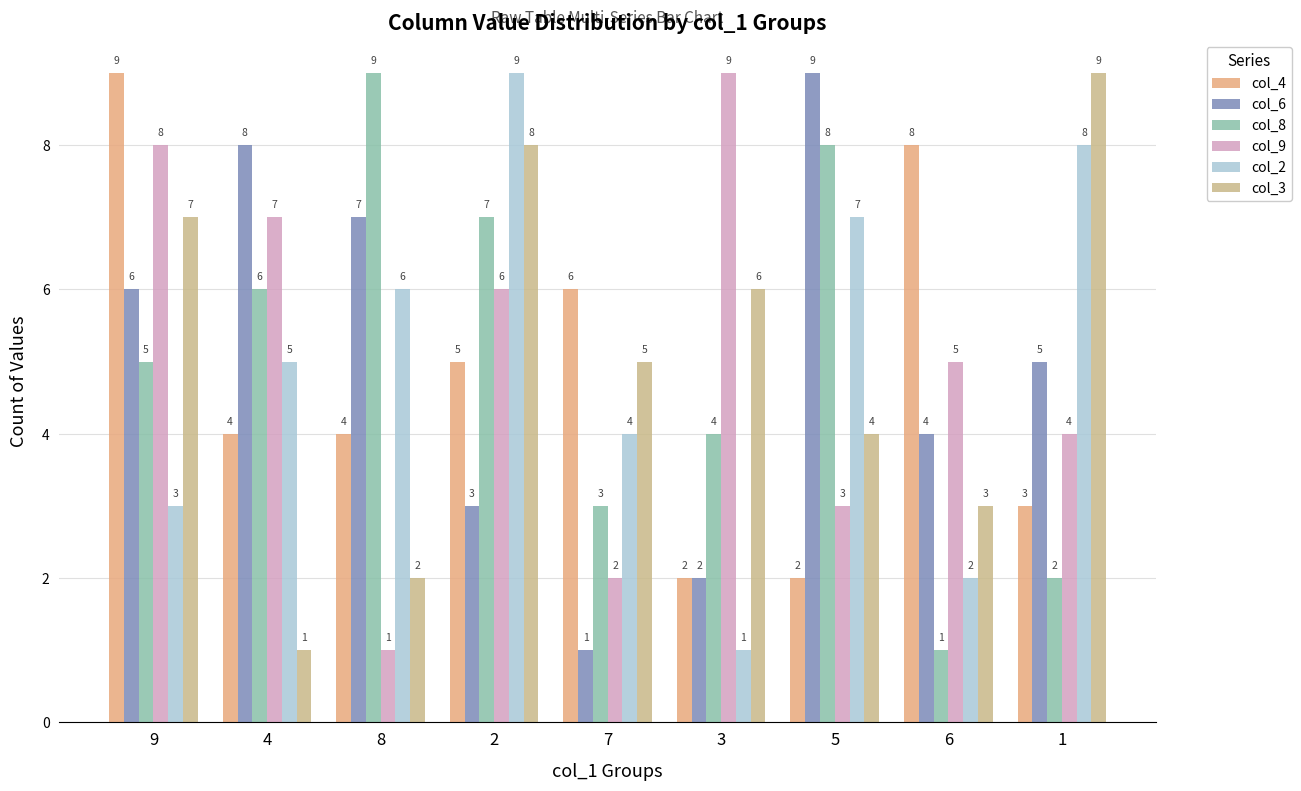

Reading left to right, list all the values displayed in this chart.

col_4: 9	4	4	5	6	2	2	8	3
col_6: 6	8	7	3	1	2	9	4	5
col_8: 5	6	9	7	3	4	8	1	2
col_9: 8	7	1	6	2	9	3	5	4
col_2: 3	5	6	9	4	1	7	2	8
col_3: 7	1	2	8	5	6	4	3	9